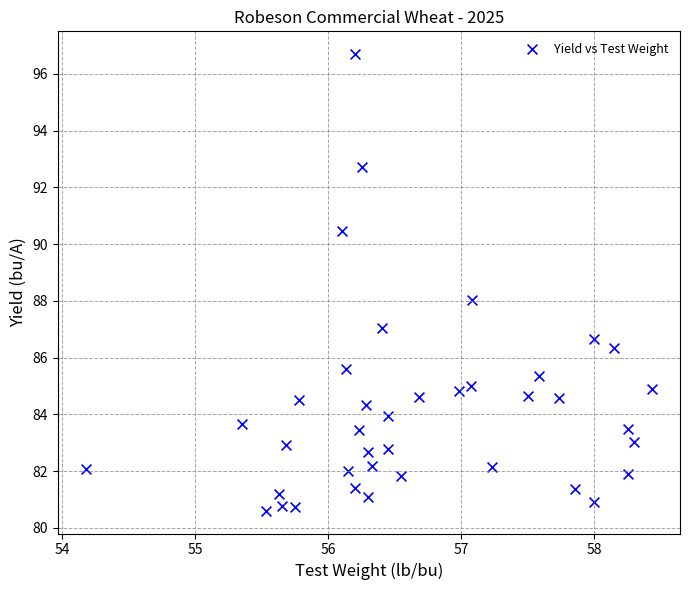

What is the range of Y values (max minus min)?

16.1